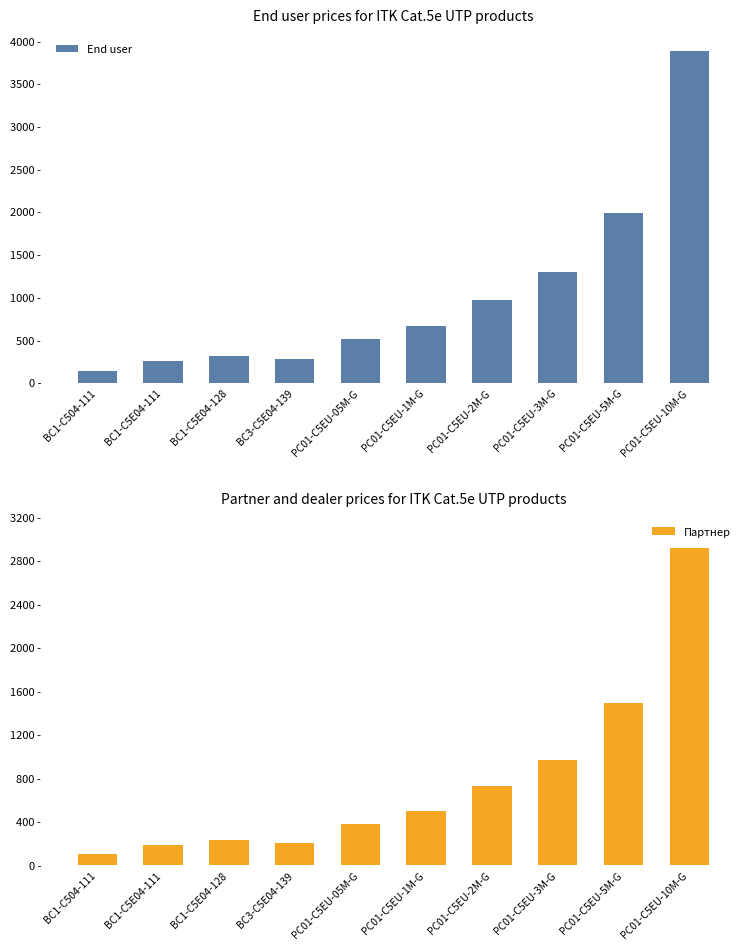

Reading right to left, transcribe all the data shown in this chart.

End user: PC01-C5EU-10M-G=3884	PC01-C5EU-5M-G=1993	PC01-C5EU-3M-G=1295	PC01-C5EU-2M-G=972	PC01-C5EU-1M-G=669	PC01-C5EU-05M-G=510	BC3-C5E04-139=278	BC1-C5E04-128=310	BC1-C5E04-111=256	BC1-C504-111=136
Партнер: PC01-C5EU-10M-G=2913	PC01-C5EU-5M-G=1495	PC01-C5EU-3M-G=971	PC01-C5EU-2M-G=729	PC01-C5EU-1M-G=502	PC01-C5EU-05M-G=383	BC3-C5E04-139=209	BC1-C5E04-128=233	BC1-C5E04-111=192	BC1-C504-111=102